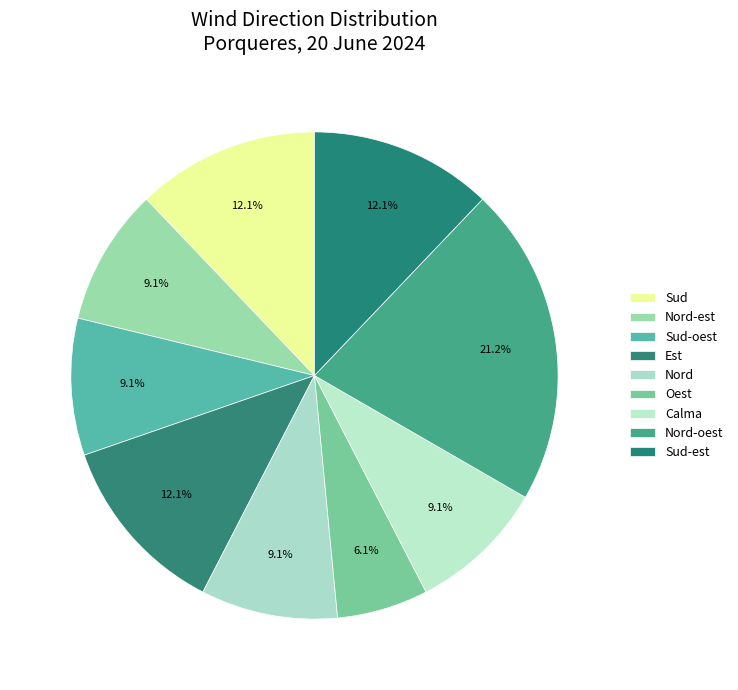

To the nearest percent, what percentage of the pie is Oest?

6%